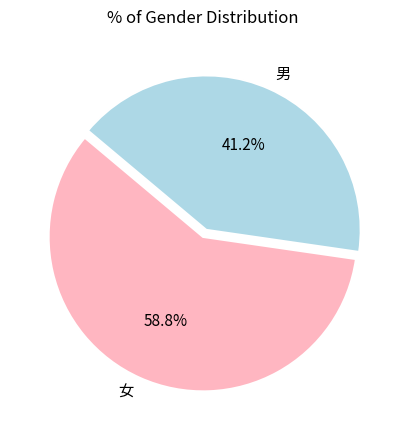

What is the majority slice?

女